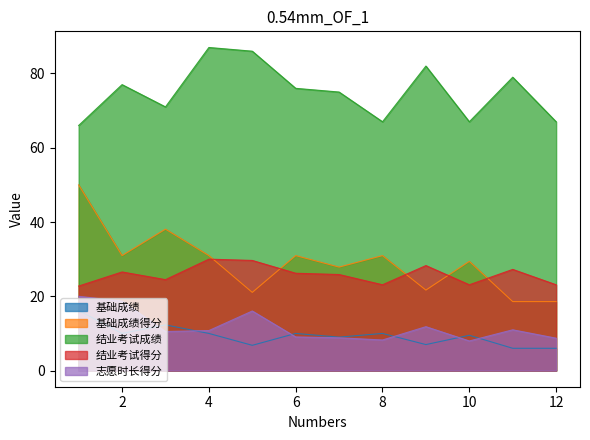

The value of 基础成绩 at 4 is 16.7. True or false?

False